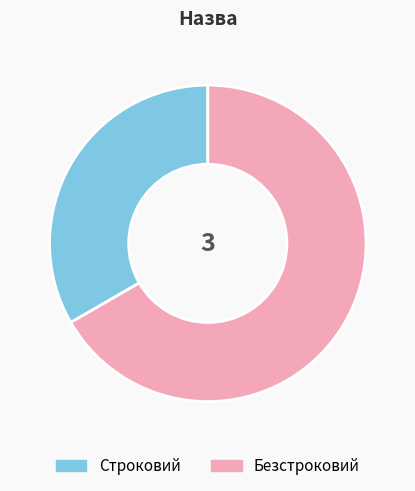

Which category has the smallest portion of the pie?

Строковий